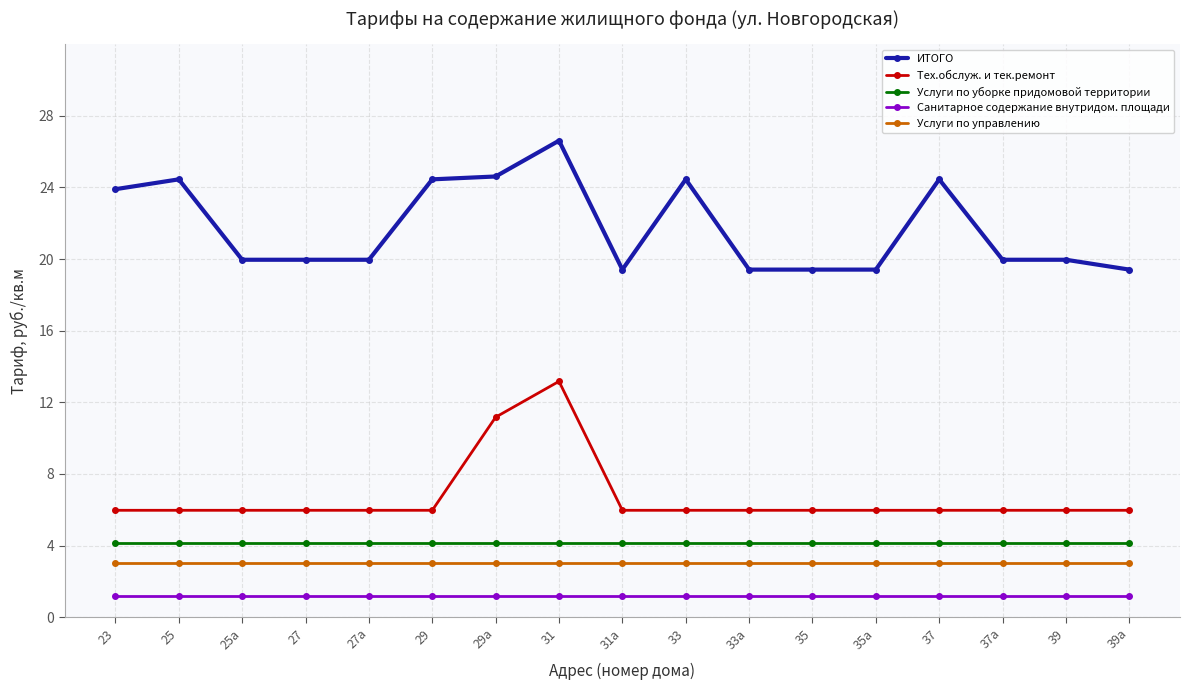

What position from the left is 27?

4